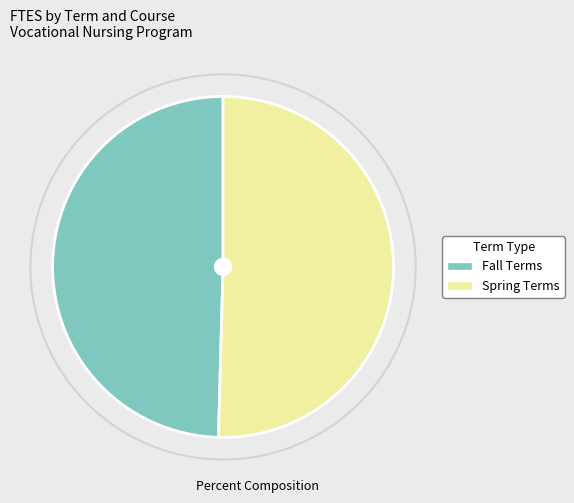

Is there any slice that represents more than half of the pie?

Yes